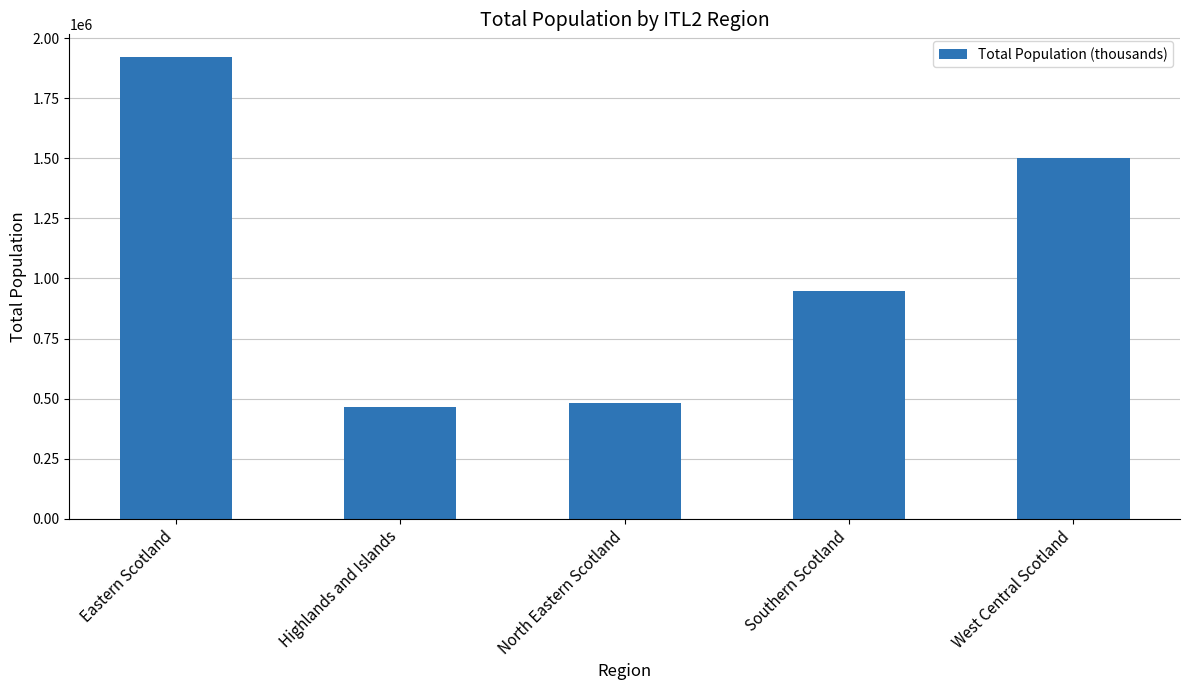

What is the maximum value shown in the chart?

1920780